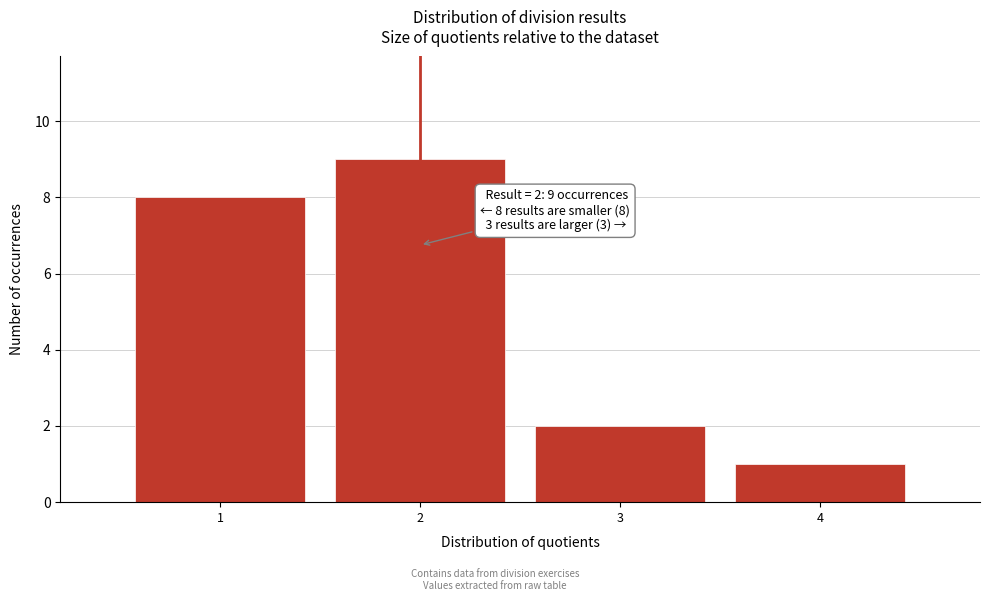

Which range on the x-axis has the tallest bar?

1.5 to 2.5